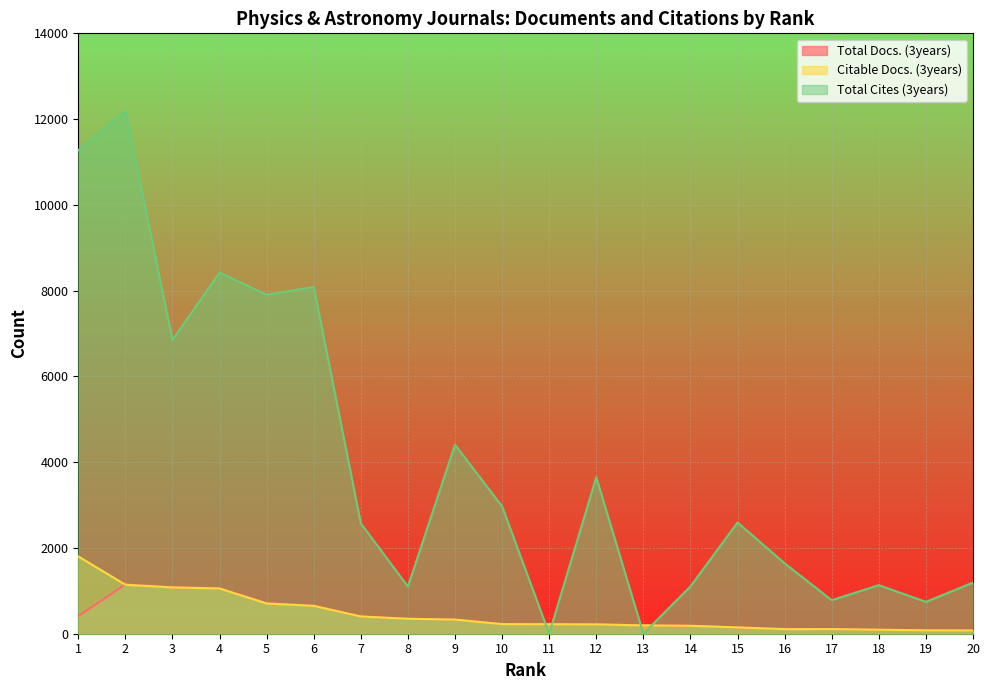

Reading left to right, what are all the values shown in this chart?

Total Docs. (3years): 407	1153	1086	1058	718	655	404	350	333	226	221	220	197	186	149	115	107	93	80	76
Citable Docs. (3years): 1803	1142	1079	1055	704	649	402	348	329	223	221	217	194	184	147	106	107	93	78	75
Total Cites (3years): 11273	12195	6850	8420	7905	8087	2573	1101	4407	2970	0	3650	0	1103	2594	1641	782	1133	743	1193